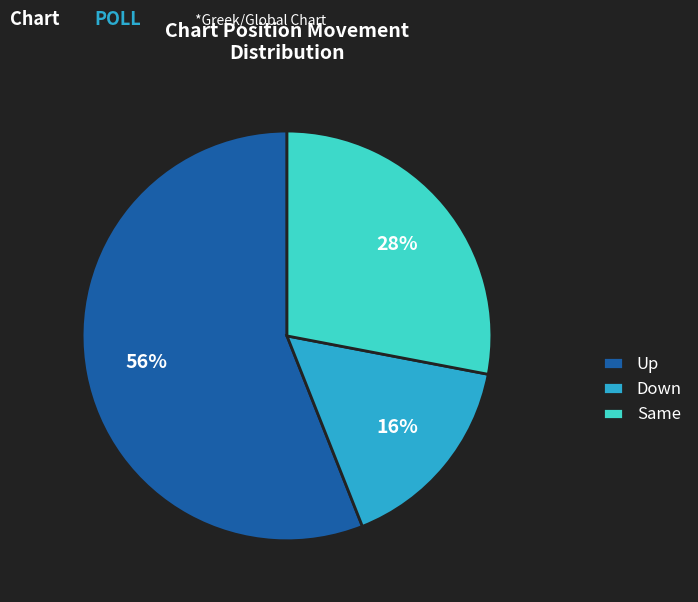

Which slice is the largest?

Up